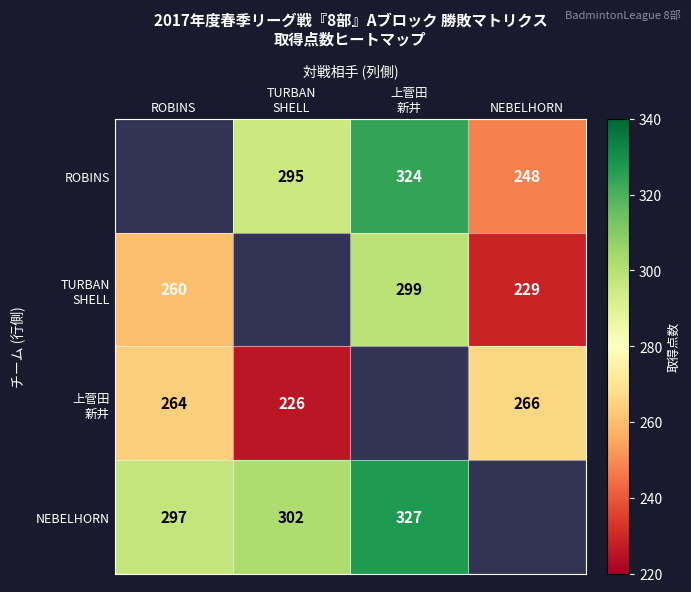

What is the minimum value shown in the chart?

226.0